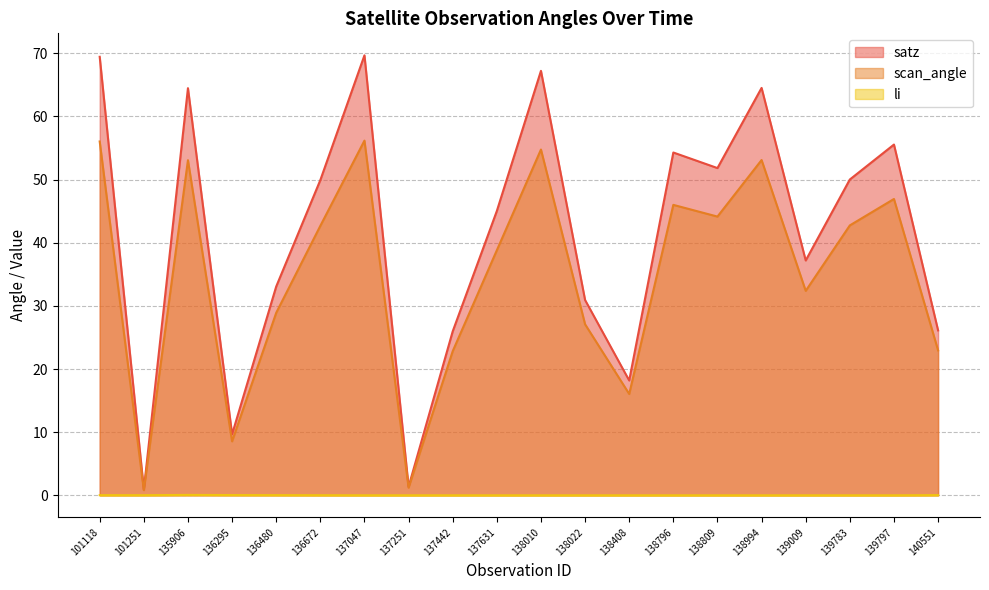

At which category does satz reach its first local valley?

101251